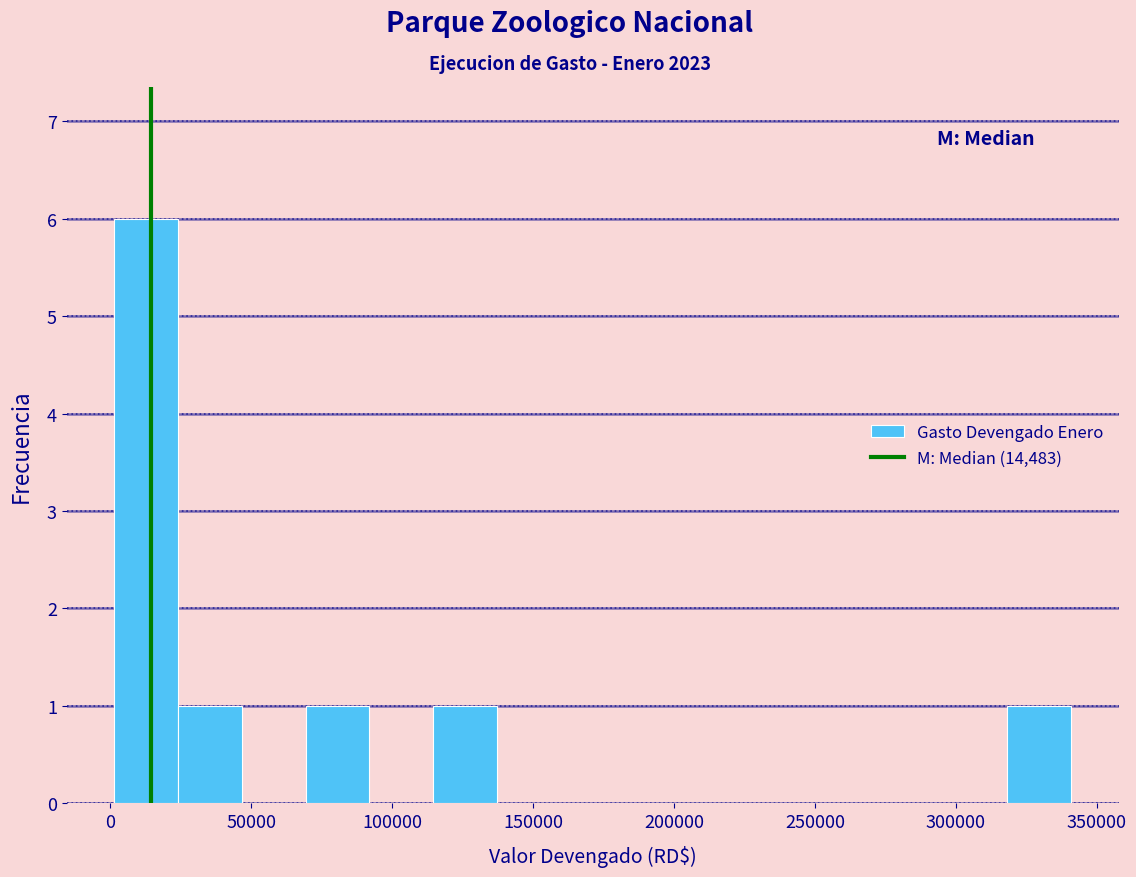

How tall is the bar that spans 0 to 25000 on the x-axis? Neither the bar edges nor the heights are printed on the chart, so give them approximately, as read against the axes.

6